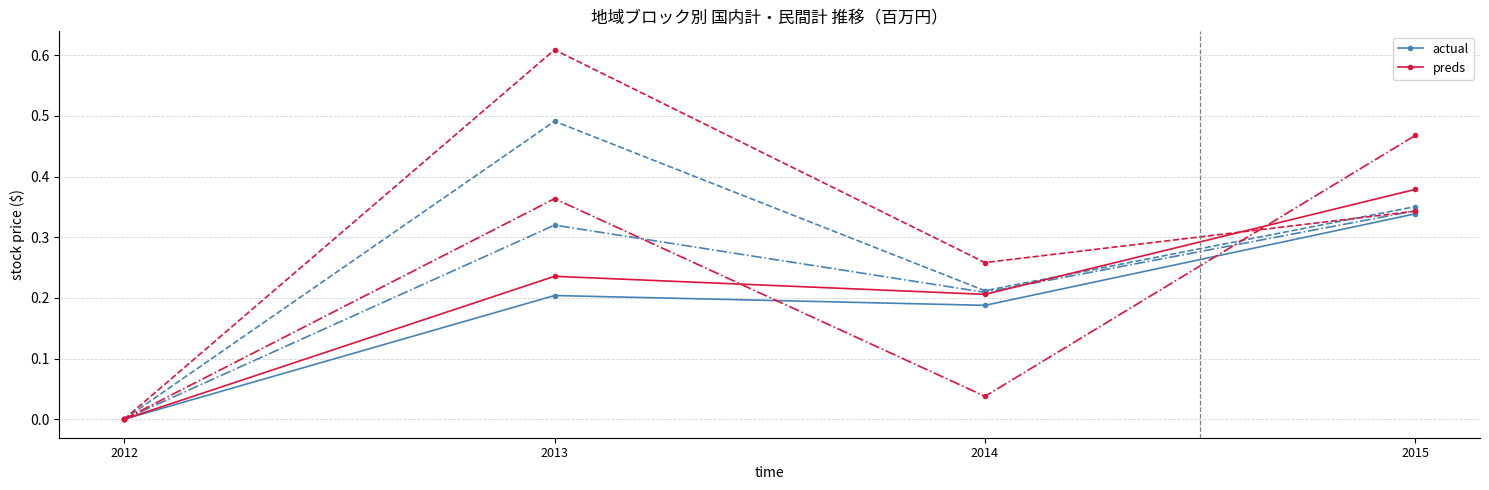

Which category has the lowest value in the actual series?

2012